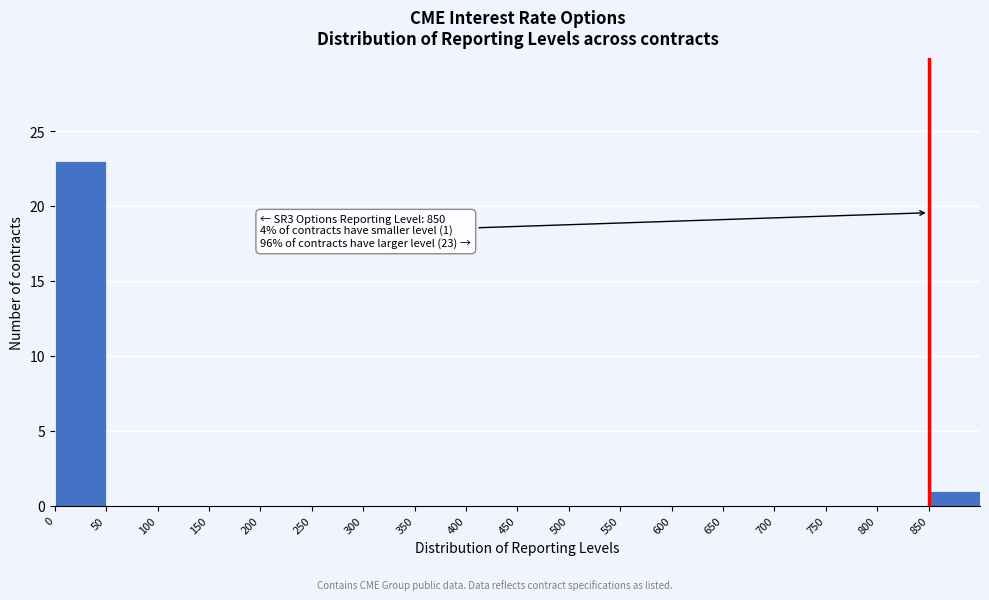

Over which range of the x-axis is the bar tallest?

0 to 50